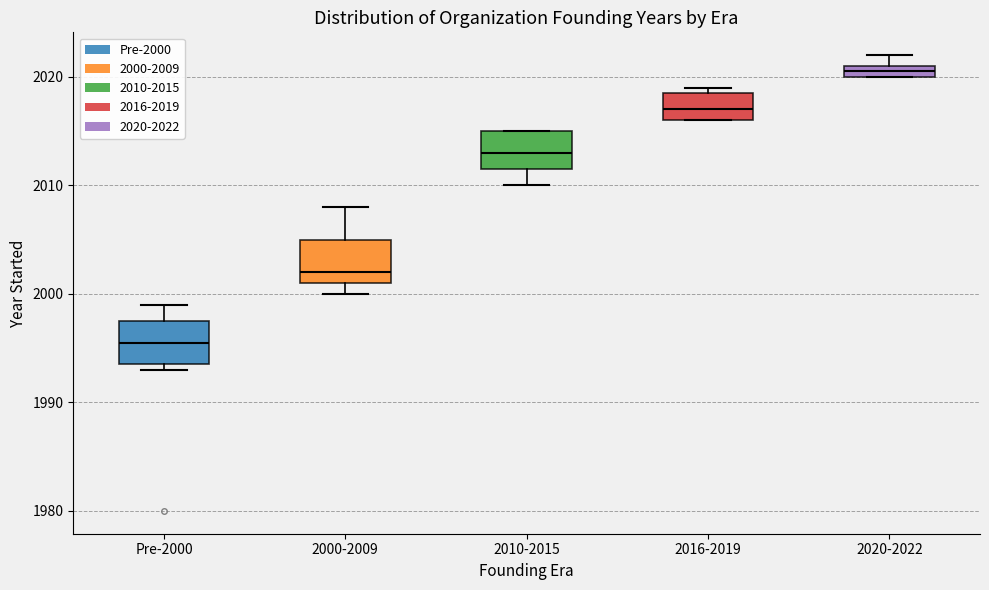

Which box has the highest median line?

2020-2022